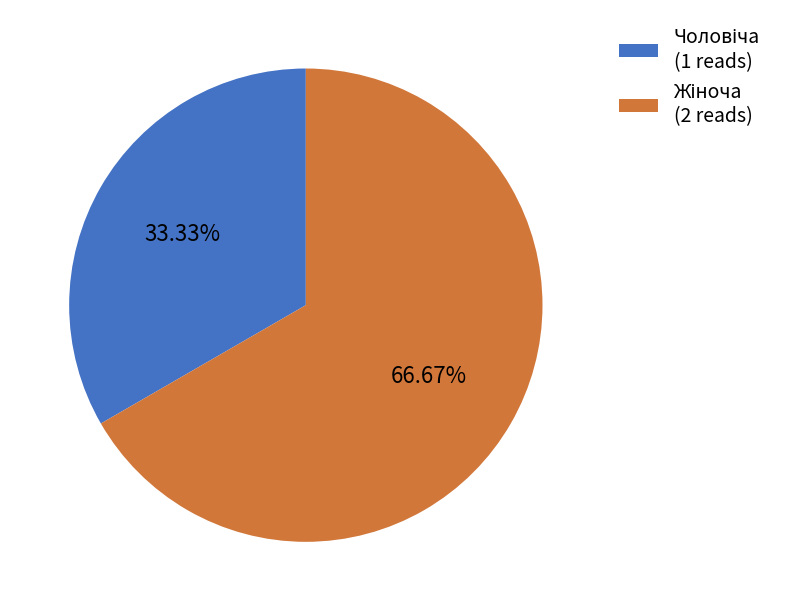

Is there any slice that represents more than half of the pie?

Yes